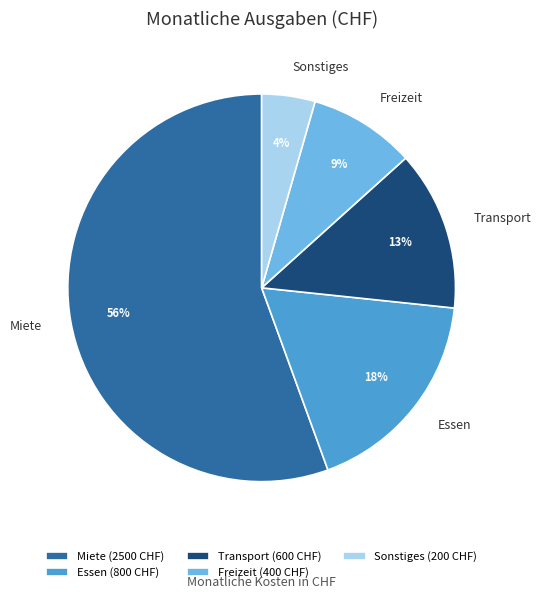

Which slice is the smallest?

Sonstiges